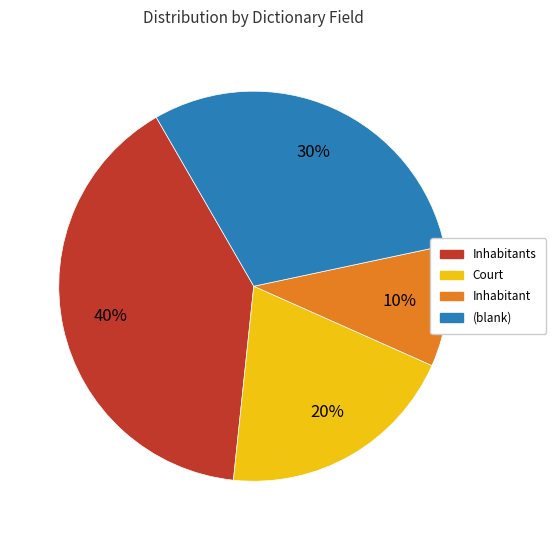

To the nearest percent, what is the difference between the largest and smallest slice percentages?

30%